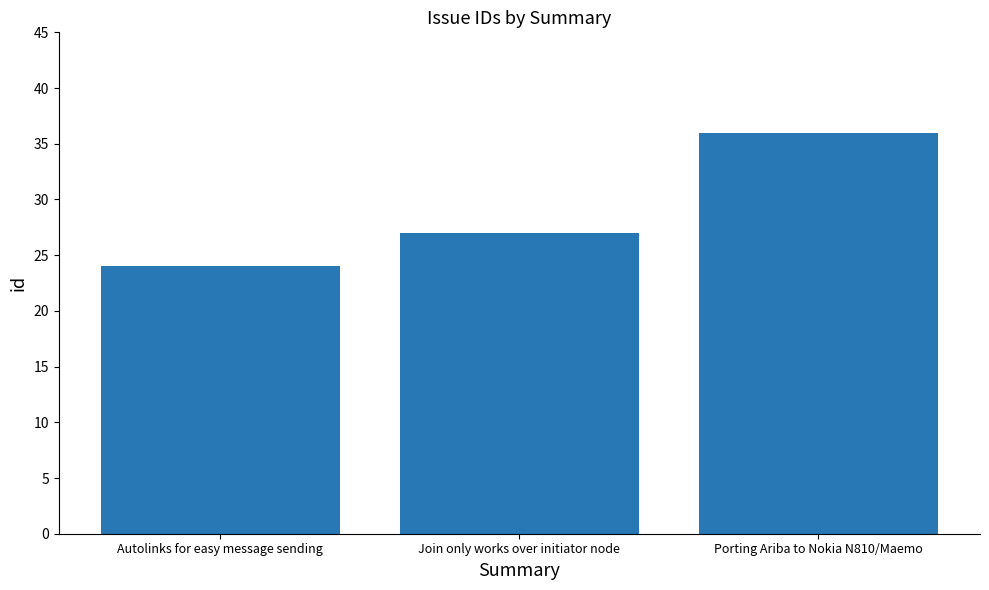

What is the sum of all values?

87